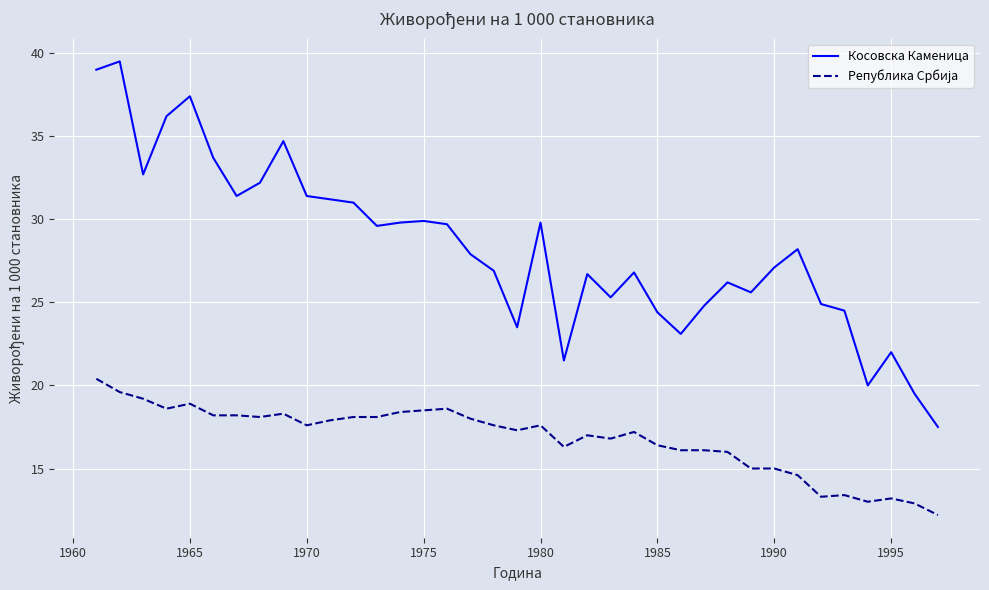

Which series has the largest total across all categories?

Косовска Каменица